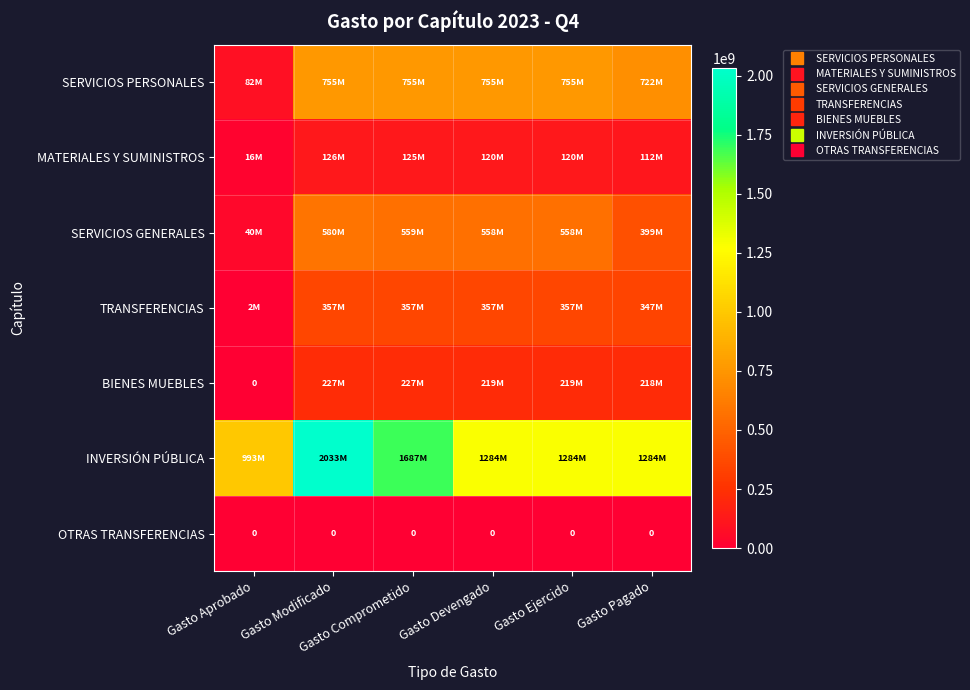

The value of MATERIALES Y SUMINISTROS at Gasto Comprometido is 67072363. True or false?

False